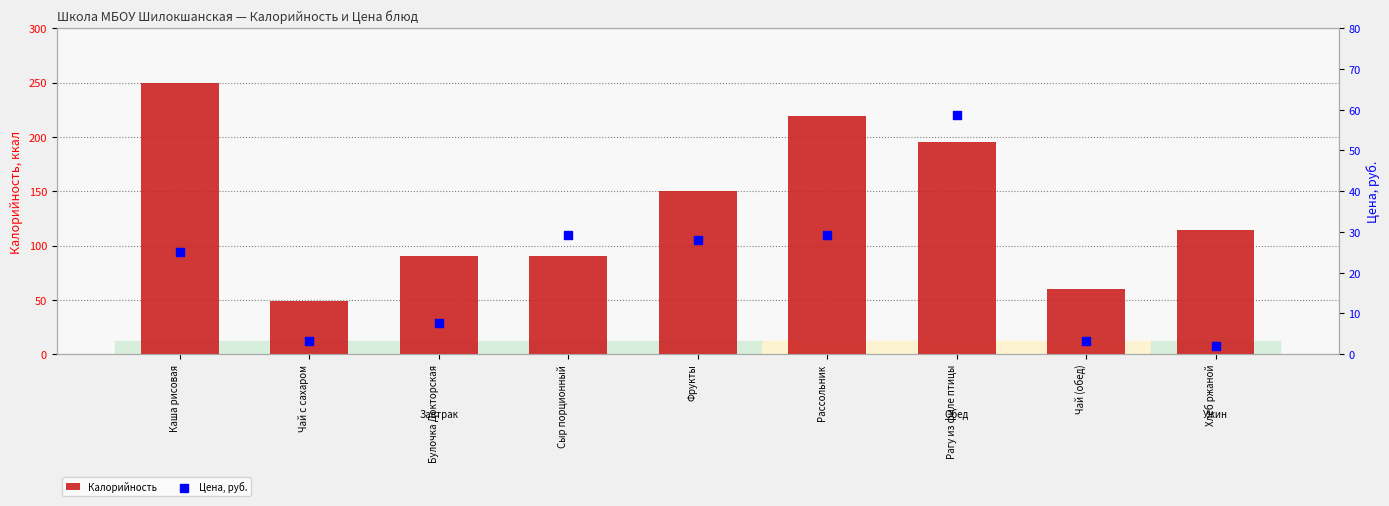

At which category is the sum across all series the highest?

Каша рисовая